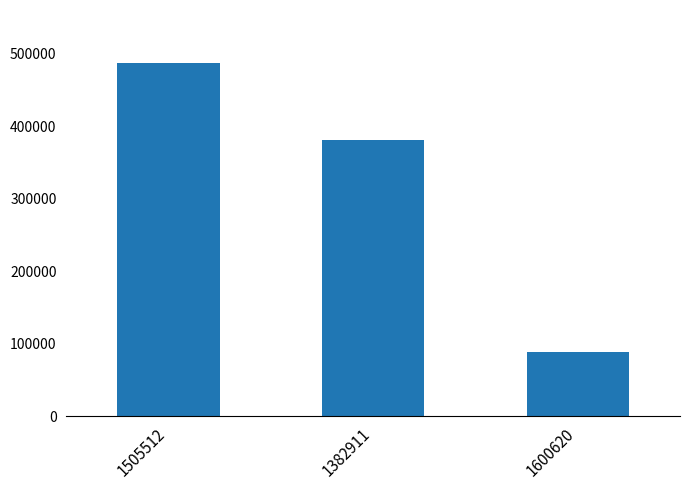

Rank the categories by value from lowest to highest.

1600620, 1382911, 1505512